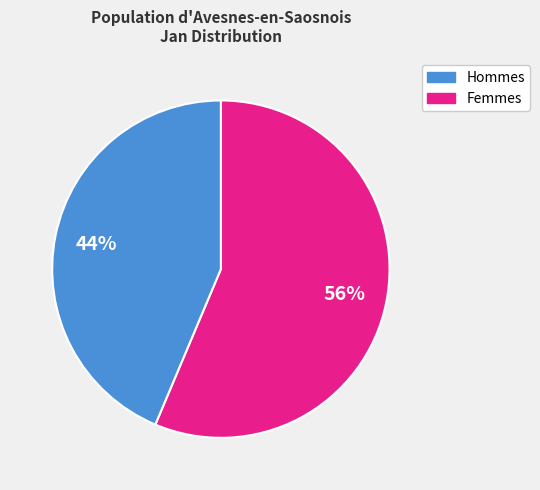

To the nearest percent, what is the average slice percentage?

50%